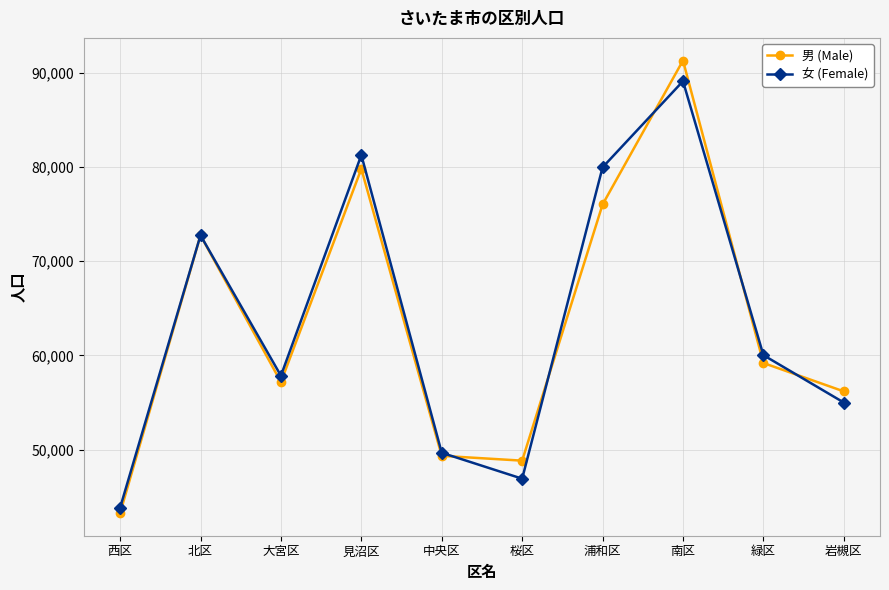

Between 桜区 and 緑区, which series saw the biggest shift?

女 (Female)